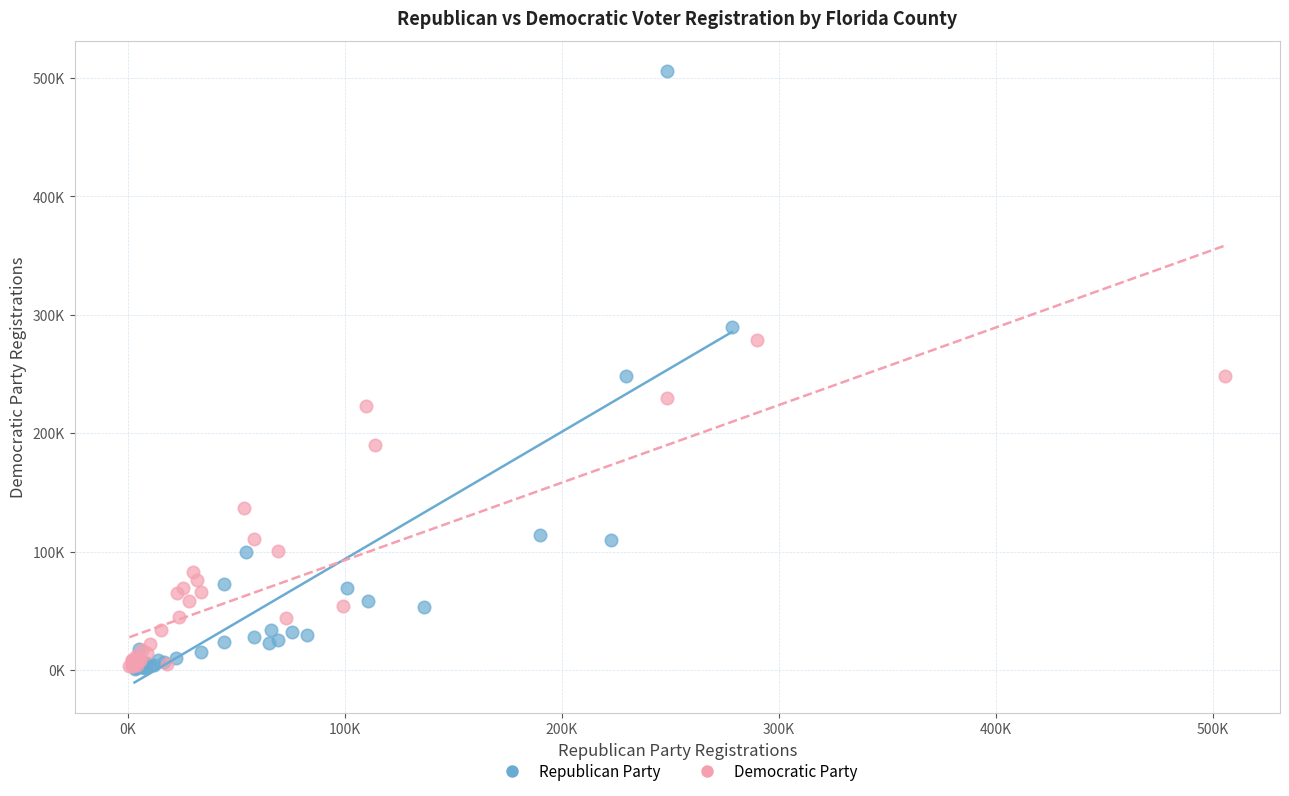

What are all the series names shown in the legend?

Republican Party, Democratic Party